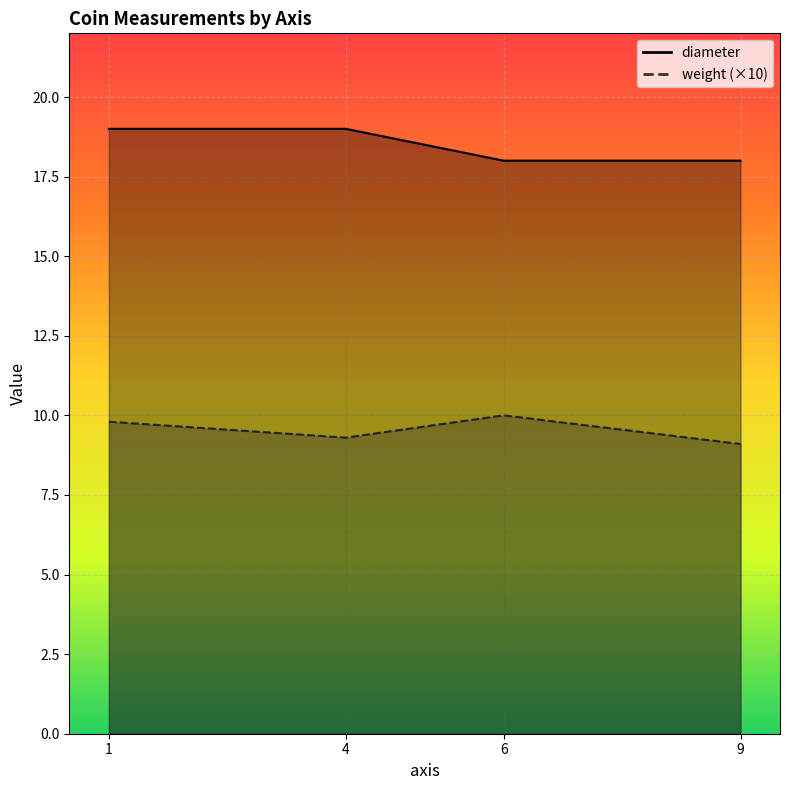

How many lines are shown in the chart?

2